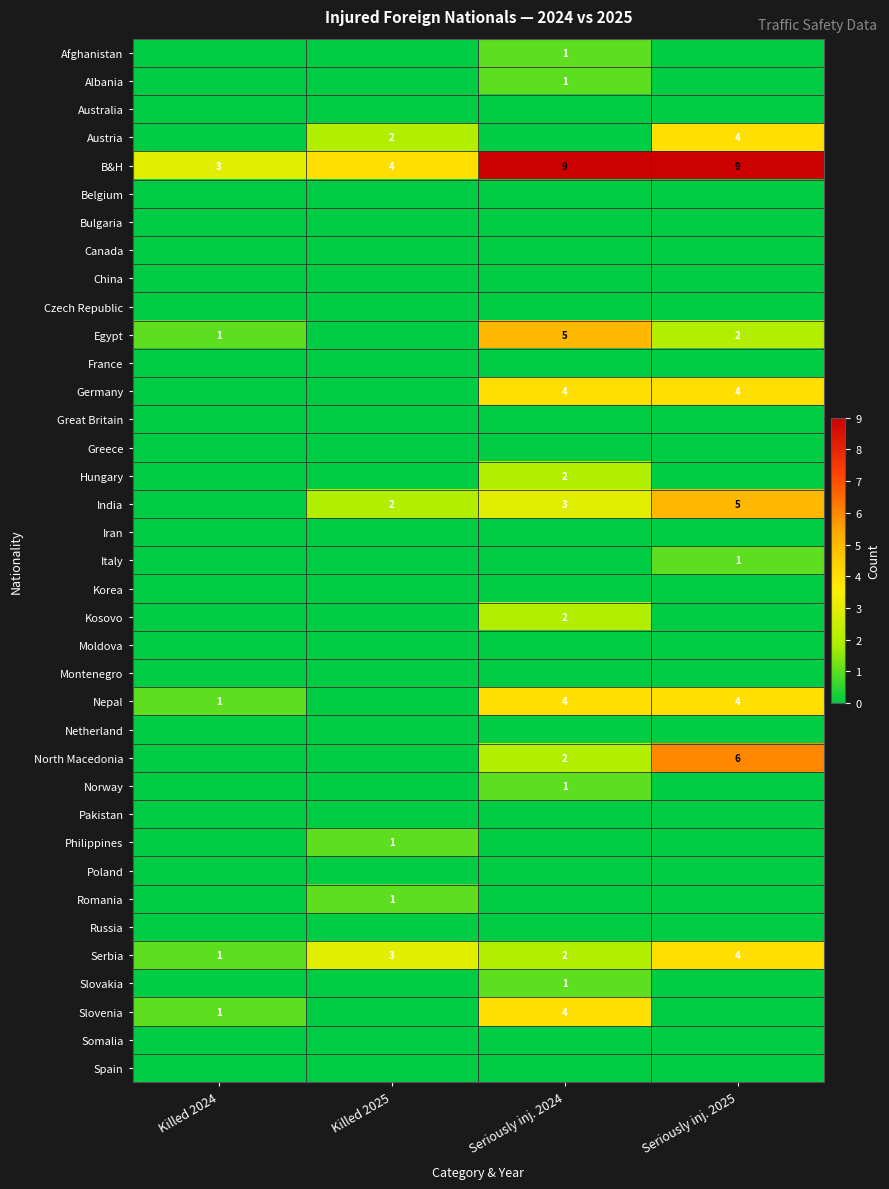

Is it true that B&H equals 14 at Seriously inj. 2024?

False